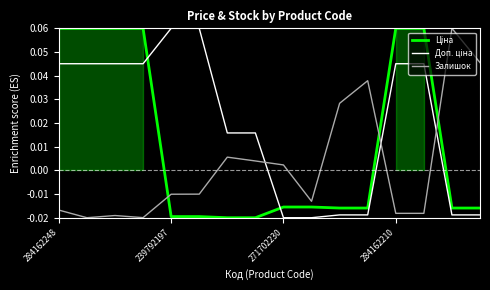

After their last crossing, which series has the higher values: Залишок or Доп. ціна?

Залишок